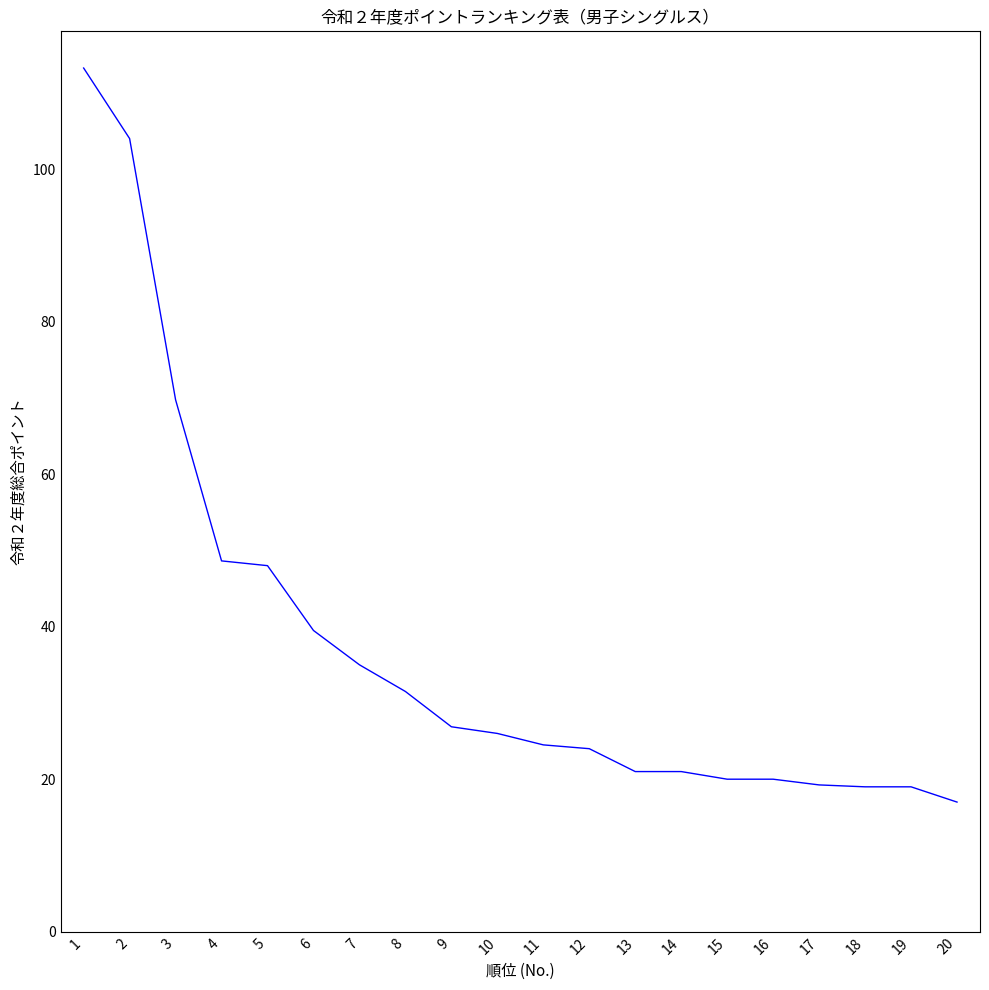

What is the minimum value shown in the chart?

17.0